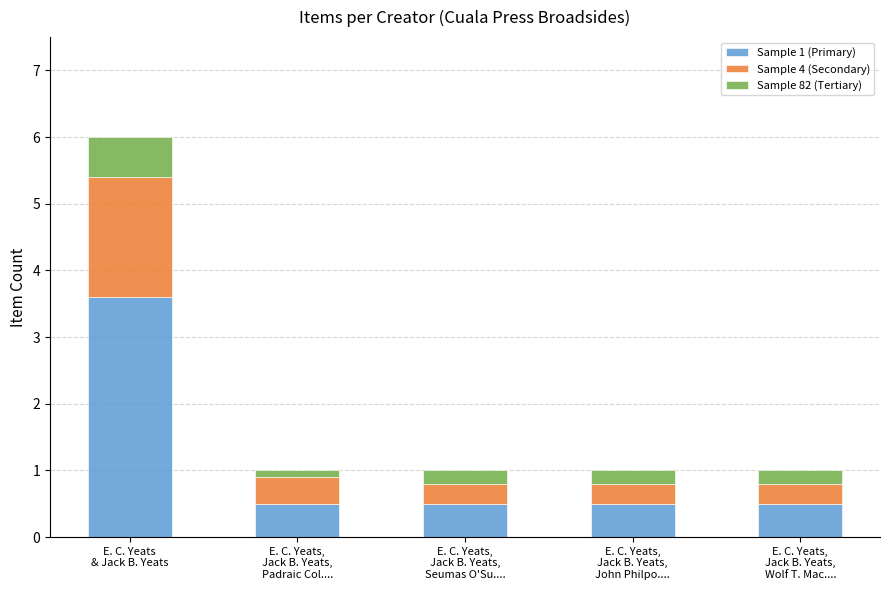

Count the Sample 1 (Primary) values in the range 0 to 1.

4